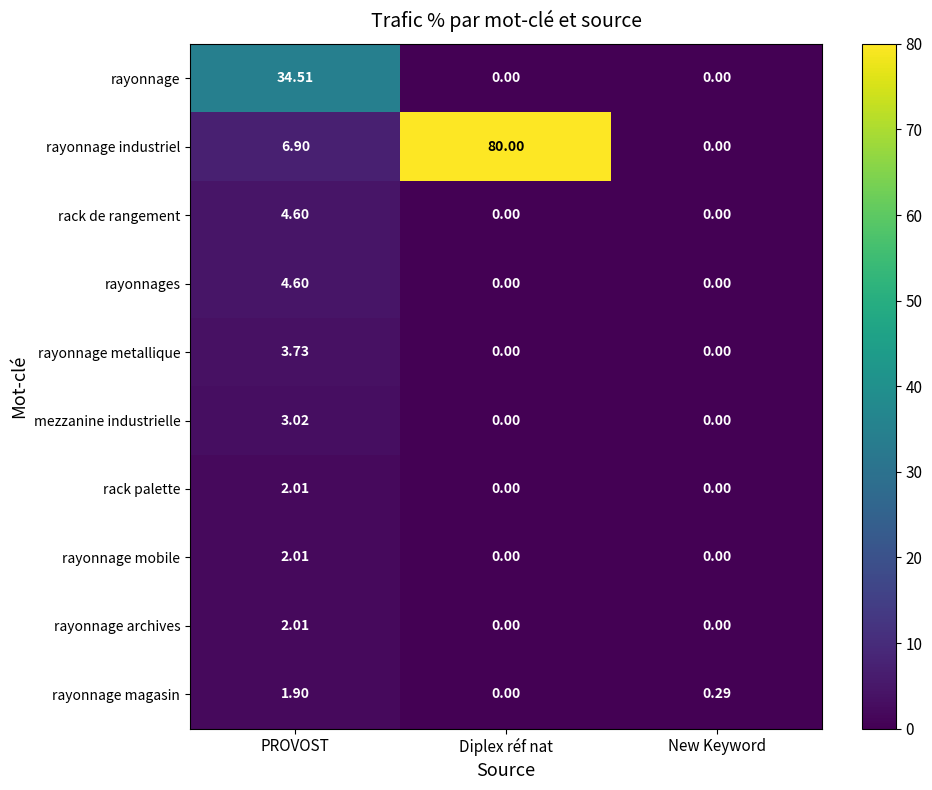

At which label does rayonnage mobile reach its peak?

PROVOST